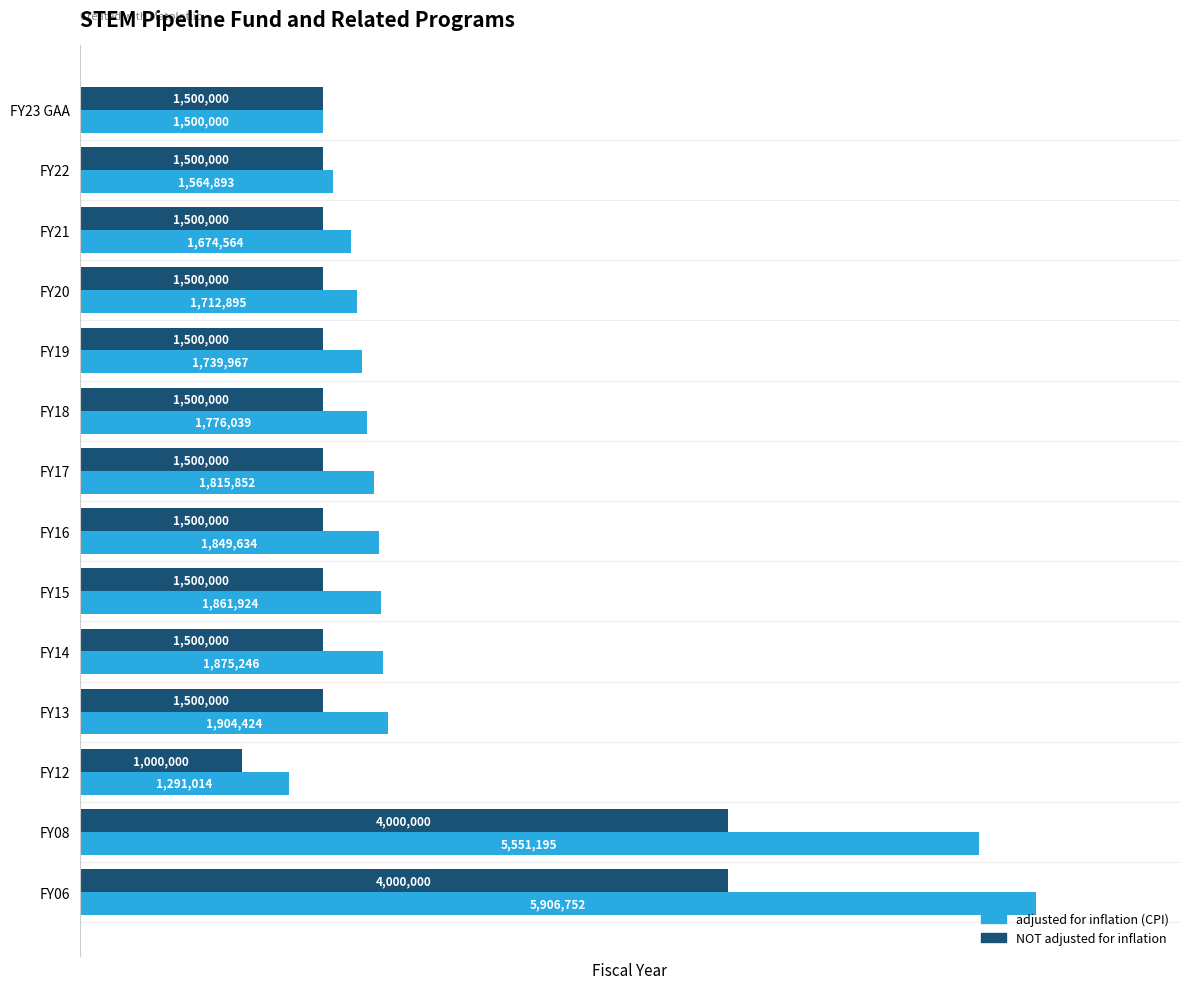

Between FY15 and FY13, which series saw the biggest shift?

adjusted for inflation (CPI)